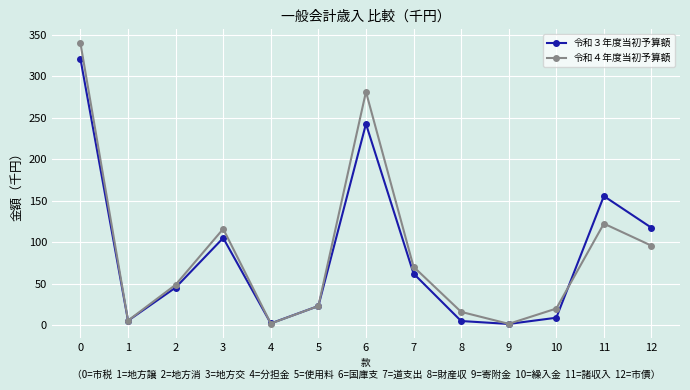

True or false: 令和４年度当初予算額 and 令和３年度当初予算額 cross at least once.

True